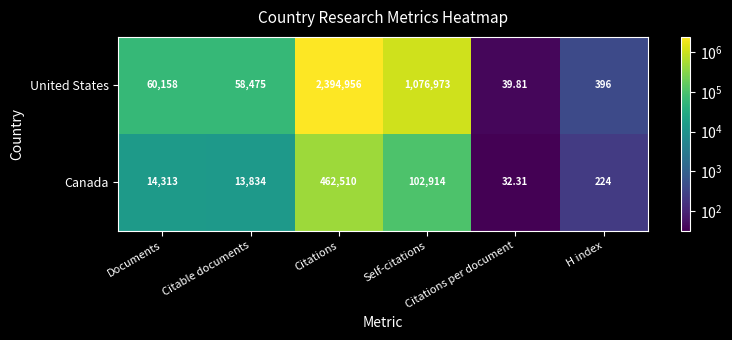

List the series in order of their peak value, highest first.

United States, Canada